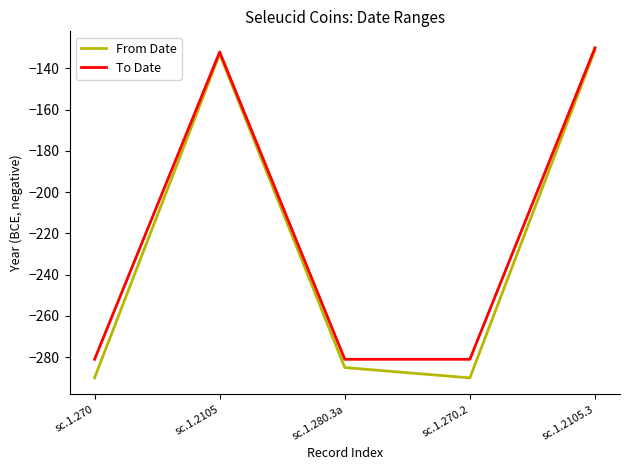

Reading left to right, extract all data points from this chart.

From Date: sc.1.270=-290	sc.1.2105=-133	sc.1.280.3a=-285	sc.1.270.2=-290	sc.1.2105.3=-131
To Date: sc.1.270=-281	sc.1.2105=-132	sc.1.280.3a=-281	sc.1.270.2=-281	sc.1.2105.3=-130